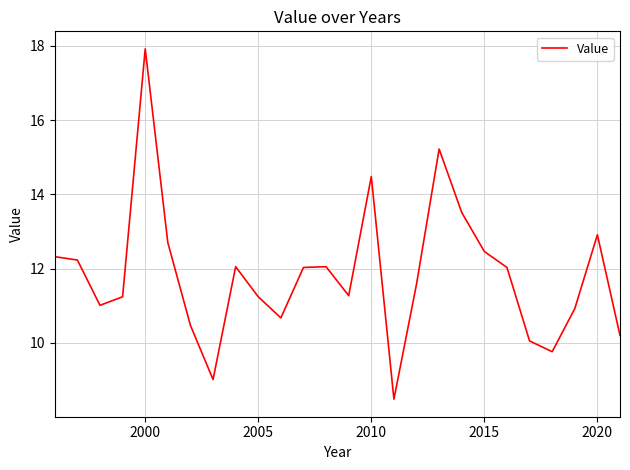

How many interior local peaks (higher than both neighbors) does the data have?

6